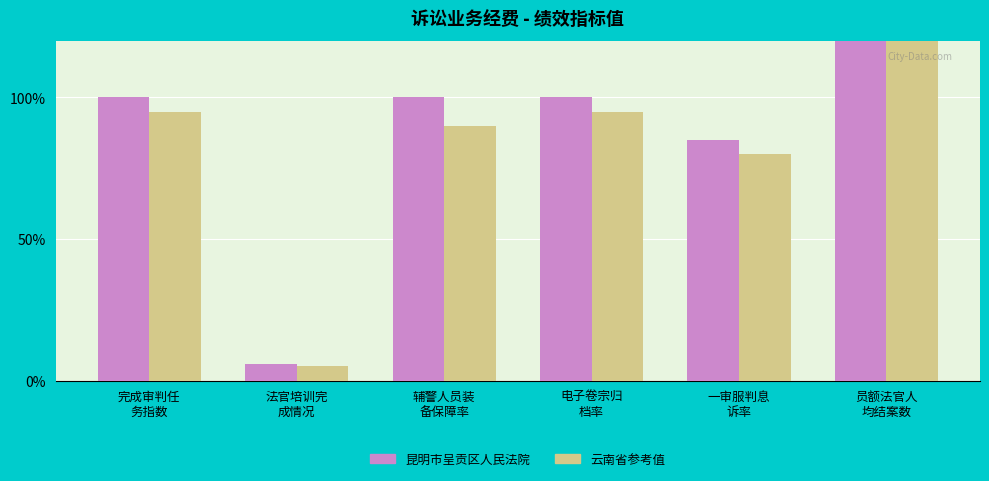

At 辅警人员装
备保障率, list the series in order from largest to smallest.

昆明市呈贡区人民法院, 云南省参考值